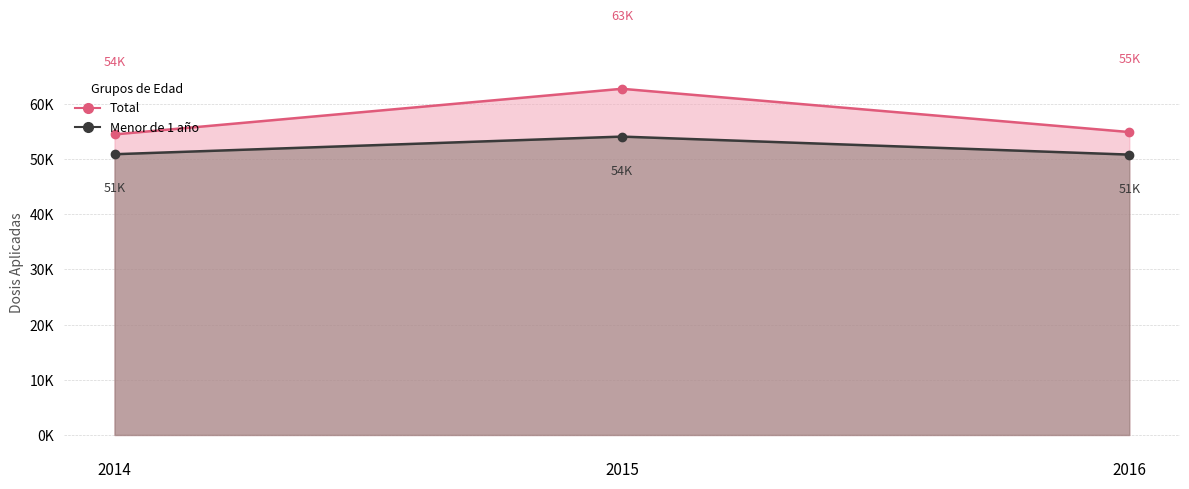

What is the value of the Menor de 1 año point at the 1st from the left?

50855